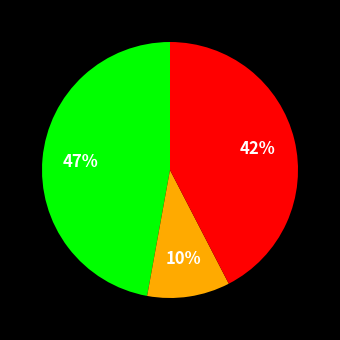

To the nearest percent, what is the difference between the largest and smallest slice percentages?

37%